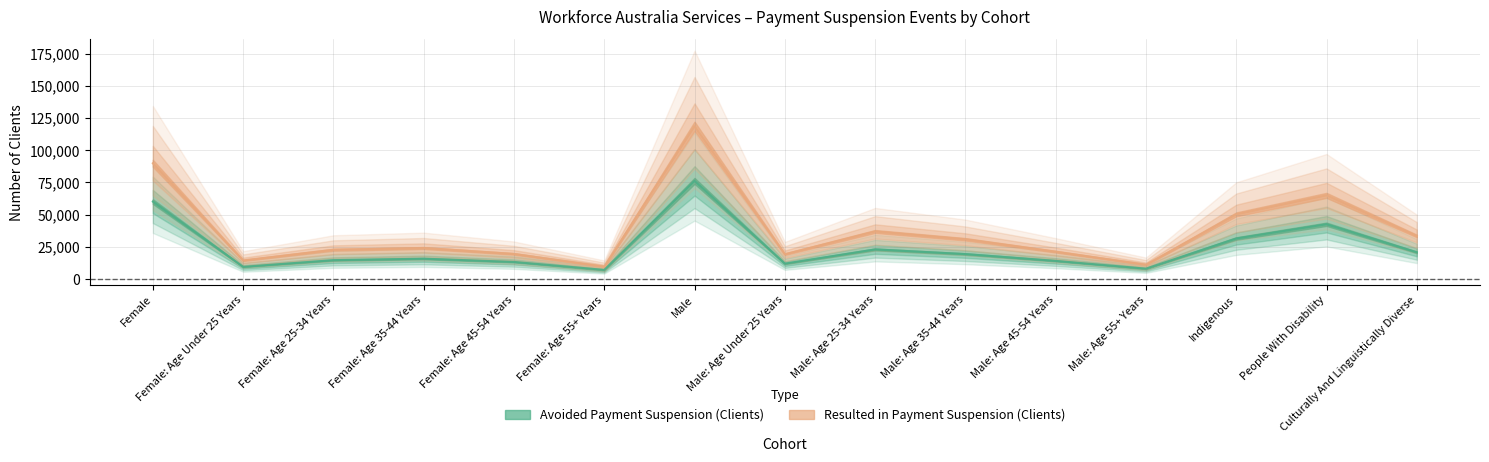

Is it true that Resulted in Payment Suspension (Clients) equals 2329 at Male: Age 55+ Years?

False